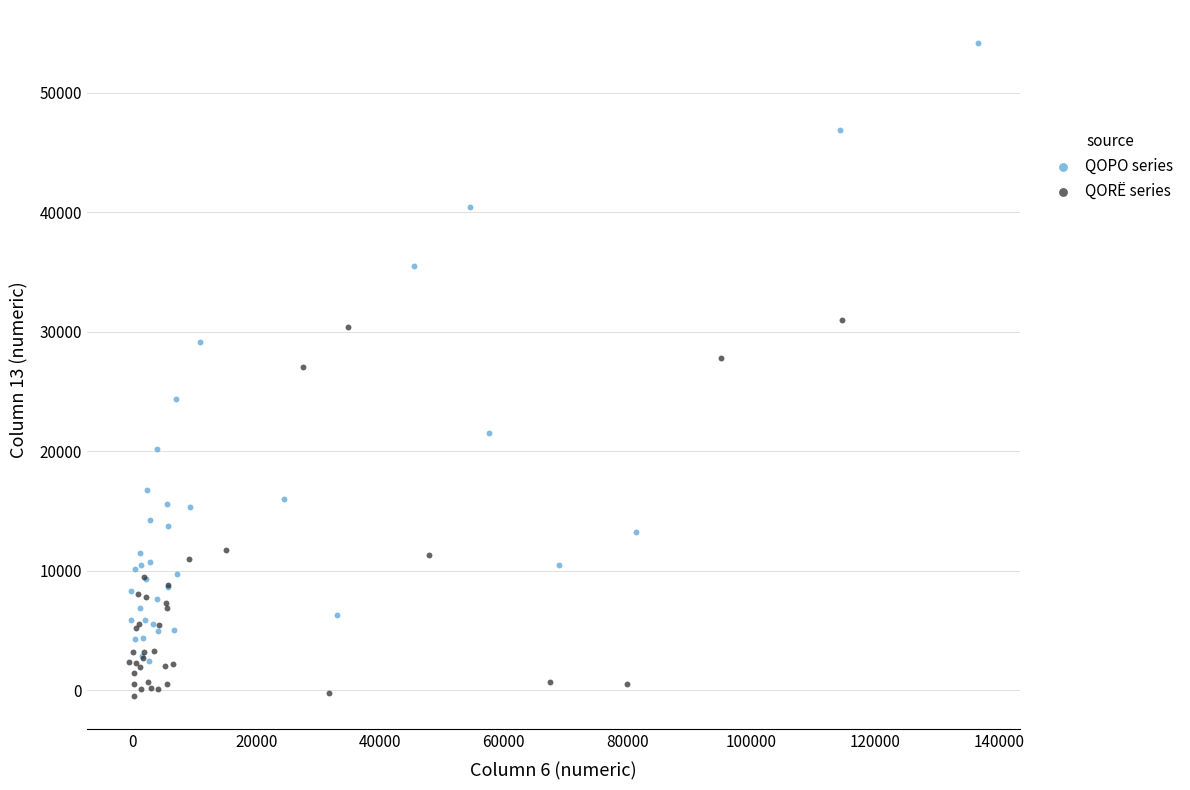

Which series contains the lowest Y value?

QORË series